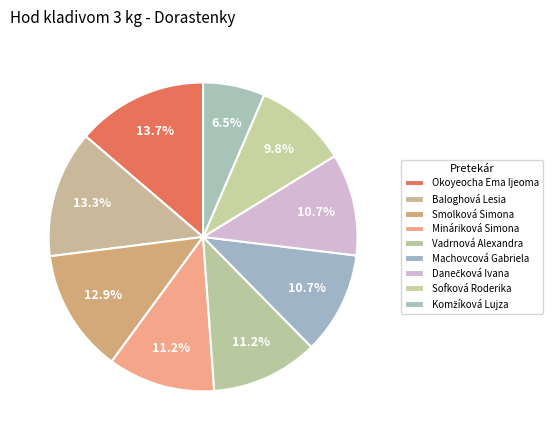

How many segments does this pie chart have?

9